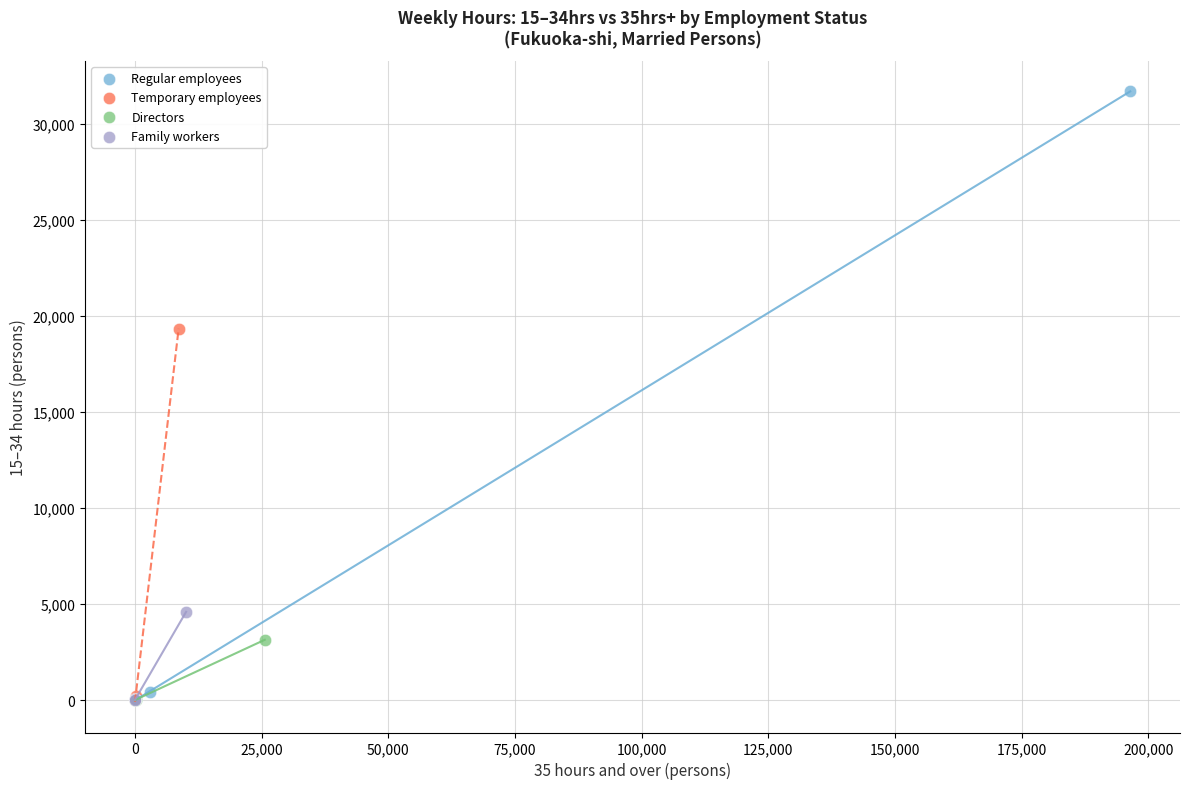

Which series reaches the maximum Y coordinate?

Regular employees